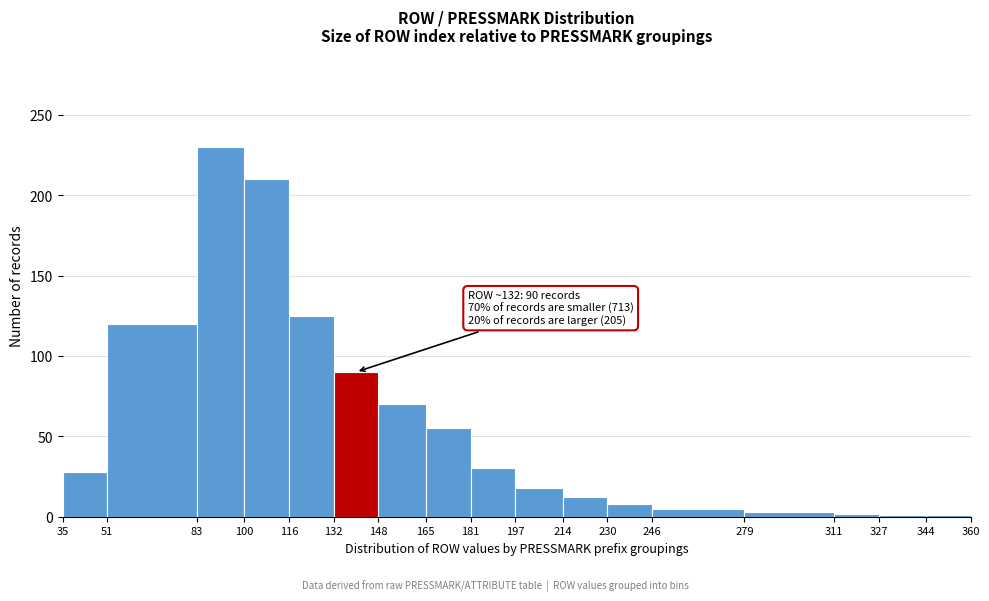

Which range on the x-axis has the tallest bar?

83 to 100